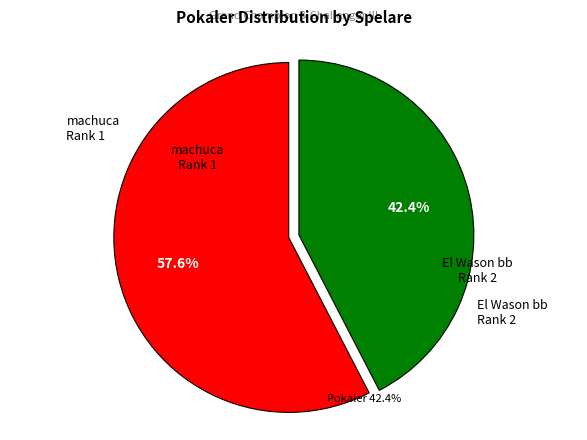

Count the number of slices in the pie.

2